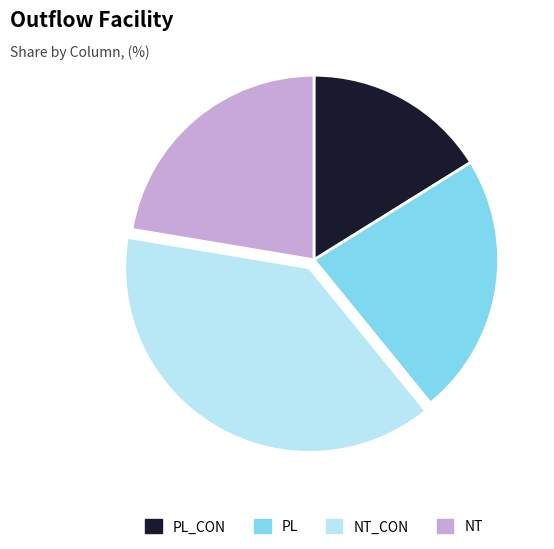

Is there any slice that represents more than half of the pie?

No